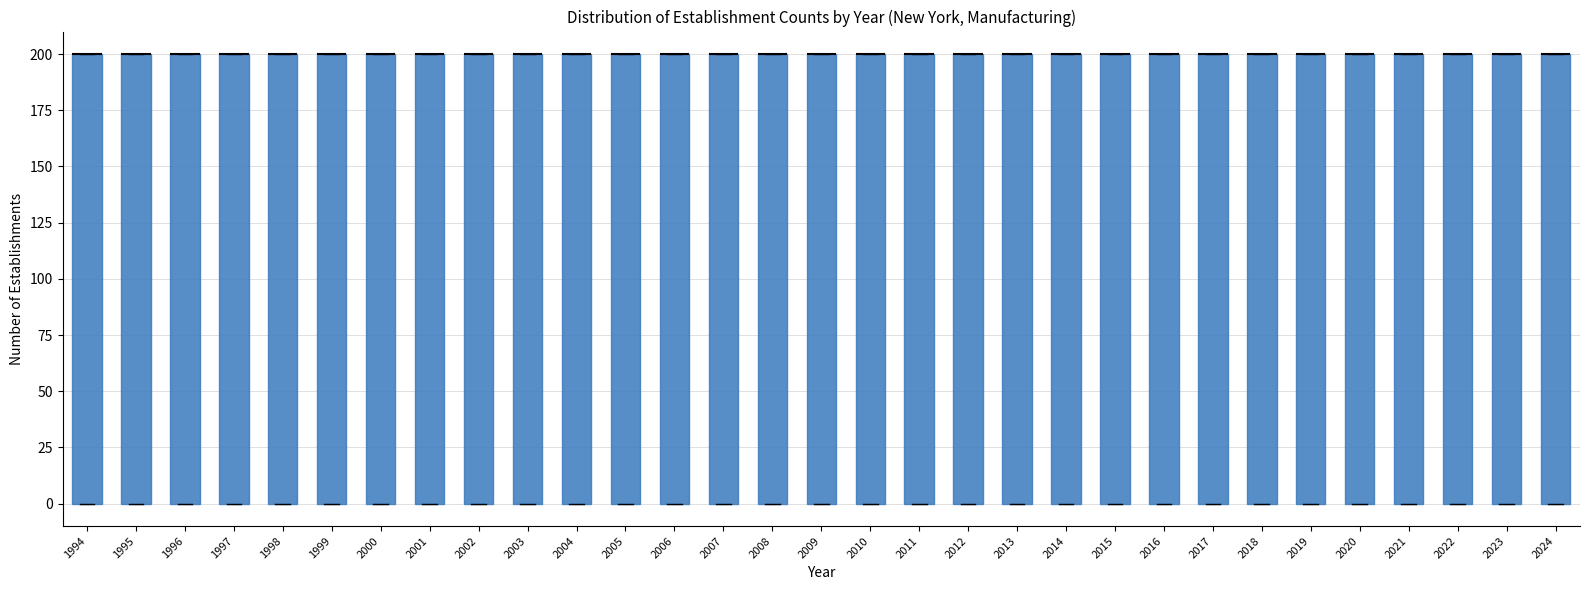

Reading left to right, transcribe this box plot: for each box, give where its median line is, the range the box spans, and where its two whiskers end, as read against the y-axis. The values are not printed on the chart, so give them approximately, as read against the axis.

1994: median 200 (drawn on the box's upper edge), box 0 to 200, whiskers 0 to 200
1995: median 200 (drawn on the box's upper edge), box 0 to 200, whiskers 0 to 200
1996: median 200 (drawn on the box's upper edge), box 0 to 200, whiskers 0 to 200
1997: median 200 (drawn on the box's upper edge), box 0 to 200, whiskers 0 to 200
1998: median 200 (drawn on the box's upper edge), box 0 to 200, whiskers 0 to 200
1999: median 200 (drawn on the box's upper edge), box 0 to 200, whiskers 0 to 200
2000: median 200 (drawn on the box's upper edge), box 0 to 200, whiskers 0 to 200
2001: median 200 (drawn on the box's upper edge), box 0 to 200, whiskers 0 to 200
2002: median 200 (drawn on the box's upper edge), box 0 to 200, whiskers 0 to 200
2003: median 200 (drawn on the box's upper edge), box 0 to 200, whiskers 0 to 200
2004: median 200 (drawn on the box's upper edge), box 0 to 200, whiskers 0 to 200
2005: median 200 (drawn on the box's upper edge), box 0 to 200, whiskers 0 to 200
2006: median 200 (drawn on the box's upper edge), box 0 to 200, whiskers 0 to 200
2007: median 200 (drawn on the box's upper edge), box 0 to 200, whiskers 0 to 200
2008: median 200 (drawn on the box's upper edge), box 0 to 200, whiskers 0 to 200
2009: median 200 (drawn on the box's upper edge), box 0 to 200, whiskers 0 to 200
2010: median 200 (drawn on the box's upper edge), box 0 to 200, whiskers 0 to 200
2011: median 200 (drawn on the box's upper edge), box 0 to 200, whiskers 0 to 200
2012: median 200 (drawn on the box's upper edge), box 0 to 200, whiskers 0 to 200
2013: median 200 (drawn on the box's upper edge), box 0 to 200, whiskers 0 to 200
2014: median 200 (drawn on the box's upper edge), box 0 to 200, whiskers 0 to 200
2015: median 200 (drawn on the box's upper edge), box 0 to 200, whiskers 0 to 200
2016: median 200 (drawn on the box's upper edge), box 0 to 200, whiskers 0 to 200
2017: median 200 (drawn on the box's upper edge), box 0 to 200, whiskers 0 to 200
2018: median 200 (drawn on the box's upper edge), box 0 to 200, whiskers 0 to 200
2019: median 200 (drawn on the box's upper edge), box 0 to 200, whiskers 0 to 200
2020: median 200 (drawn on the box's upper edge), box 0 to 200, whiskers 0 to 200
2021: median 200 (drawn on the box's upper edge), box 0 to 200, whiskers 0 to 200
2022: median 200 (drawn on the box's upper edge), box 0 to 200, whiskers 0 to 200
2023: median 200 (drawn on the box's upper edge), box 0 to 200, whiskers 0 to 200
2024: median 200 (drawn on the box's upper edge), box 0 to 200, whiskers 0 to 200